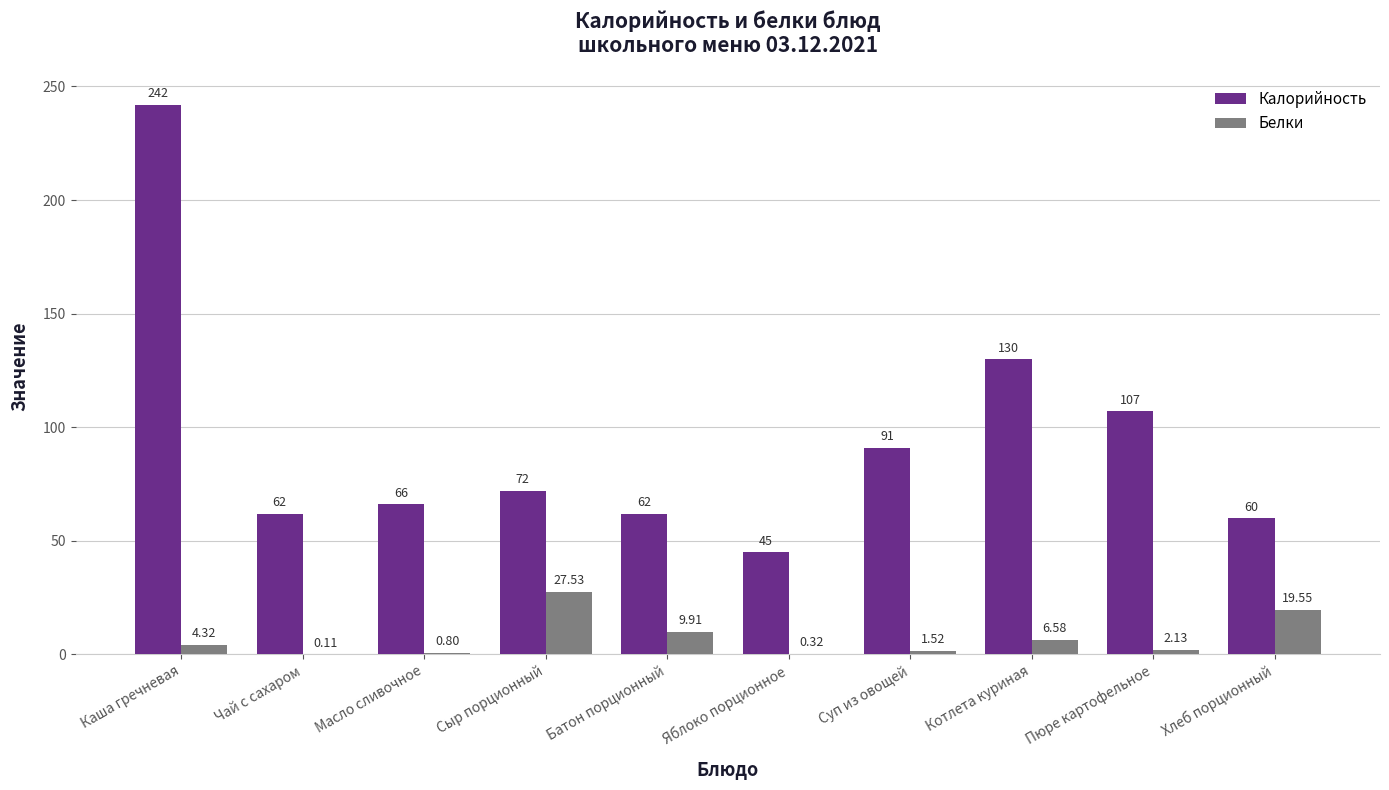

What is the average value of the Белки series?

7.3